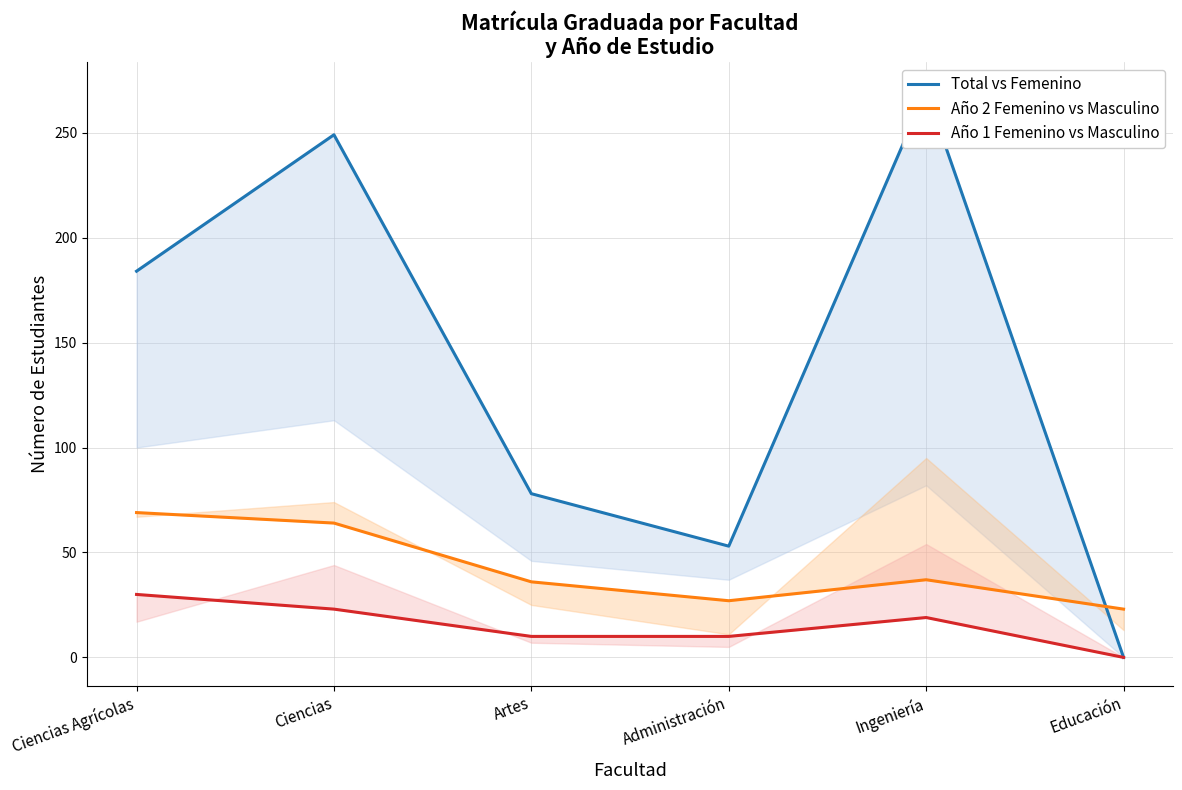

At which label does Total vs Femenino first exceed 184?

Ciencias